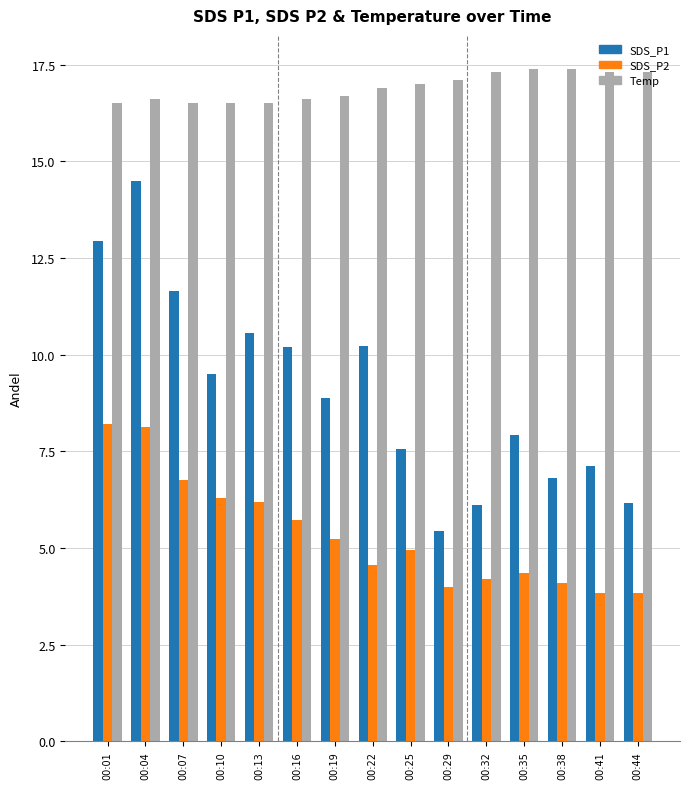

Rank the series by their maximum value, from highest to lowest.

Temp, SDS_P1, SDS_P2